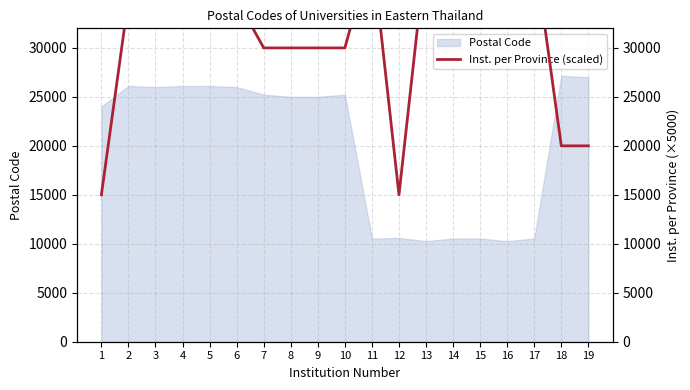

The value at 7 is 15546. True or false?

False